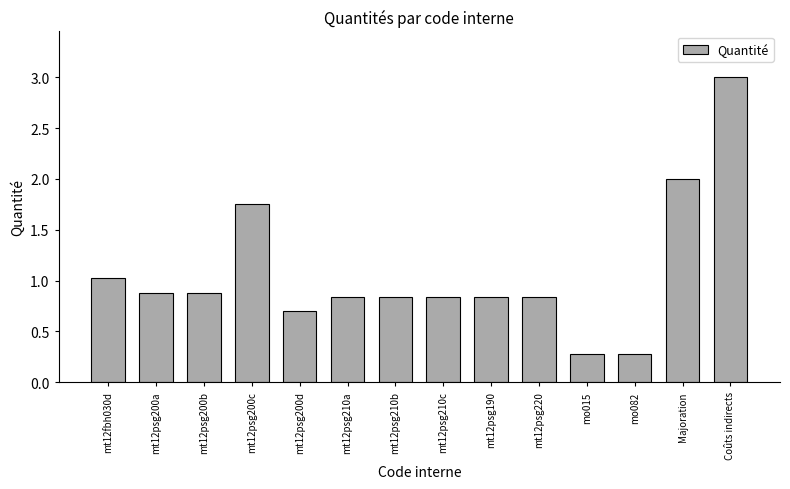

What is the difference between the second highest and second lowest values?

1.7